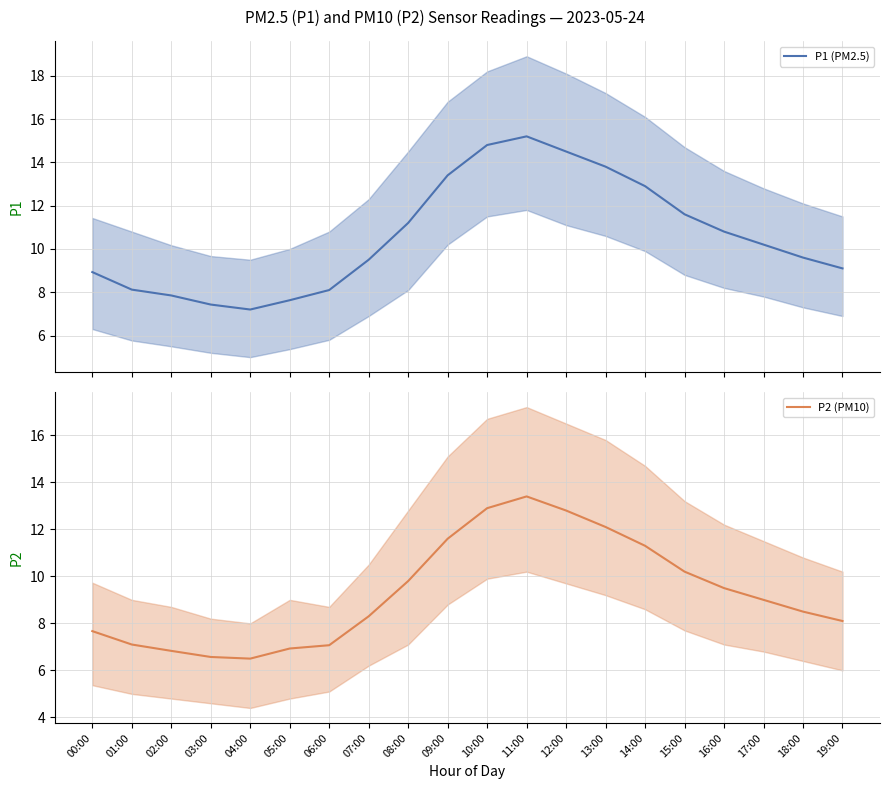

What position from the left is 06:00?

7